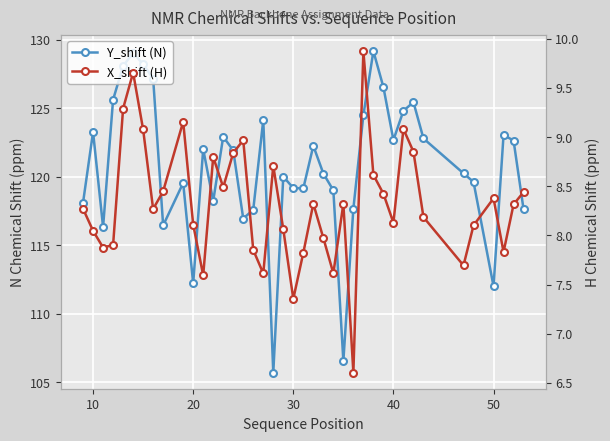

Rank the series by their maximum value, from lowest to highest.

X_shift (H), Y_shift (N)